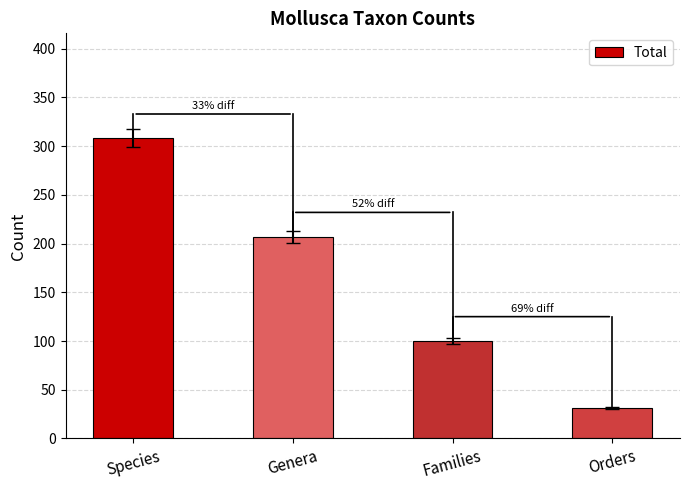

Where does the data first go above 207?

Species